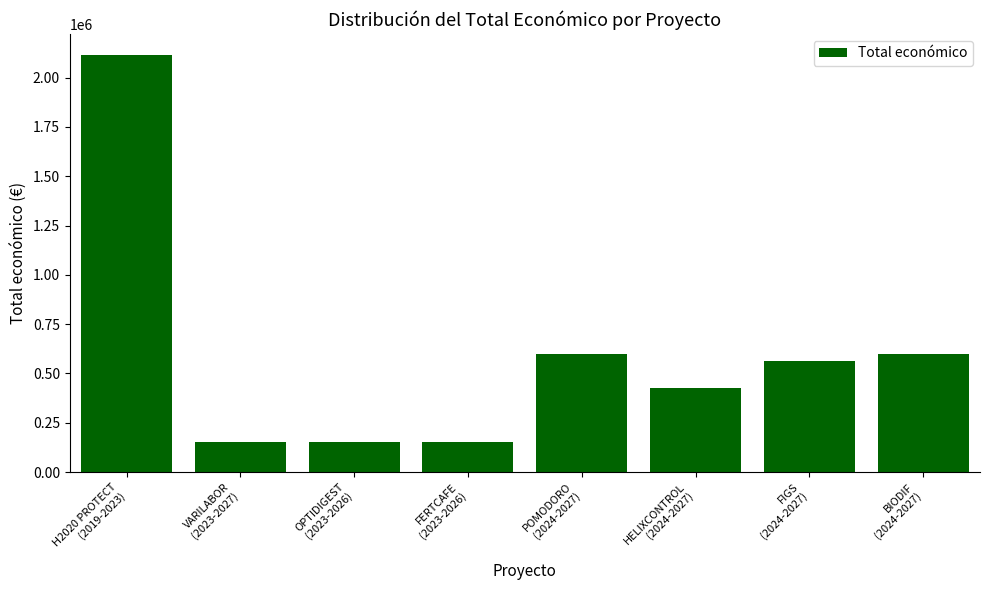

What is the difference between the second highest and second lowest values?

449927